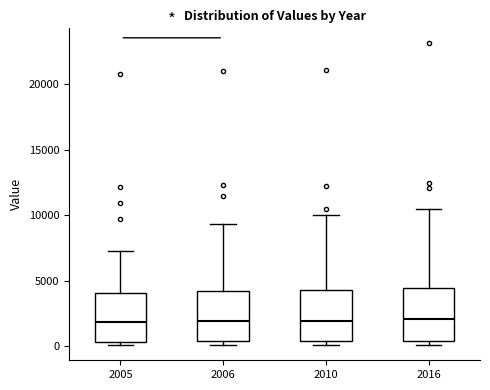

Reading left to right, read every box against the y-axis: the position of its median line, the range the box covers, and the ends of its whiskers. The values are not printed on the chart, so give them approximately, as read against the axis.

2005: median 2000, box 500 to 4000, whiskers 0 to 7500
2006: median 2000, box 500 to 4000, whiskers 0 to 9500
2010: median 2000, box 500 to 4500, whiskers 0 to 10000
2016: median 2000, box 500 to 4500, whiskers 0 to 10500